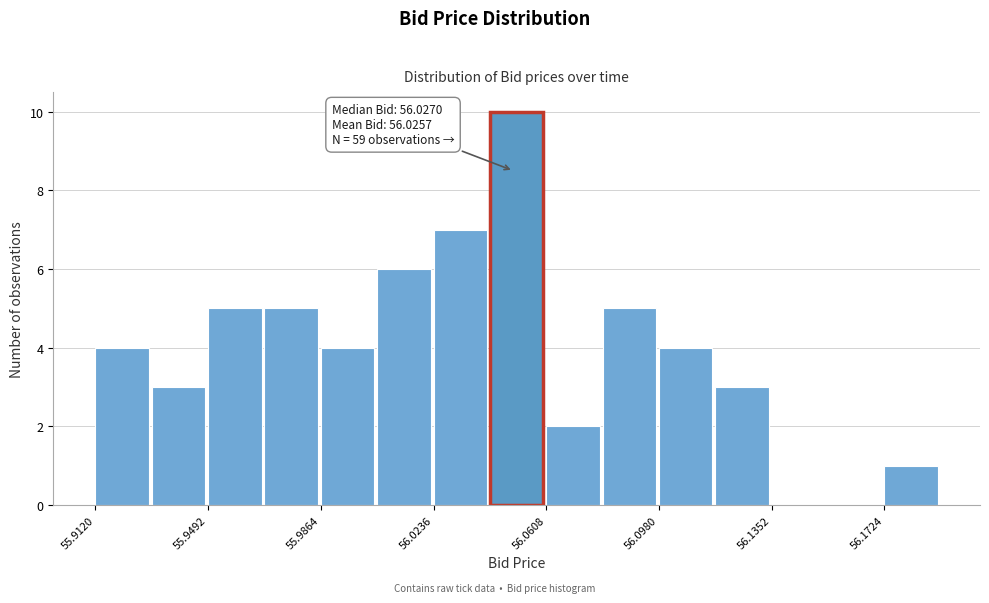

Read against the x-axis, roughly where is the centre of the tallest bar?

56.050